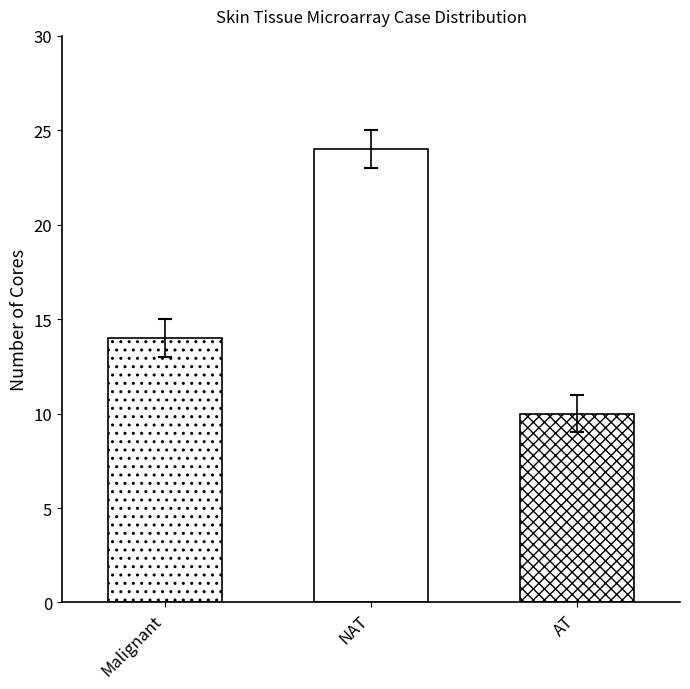

How many values are between 10 and 24?

3